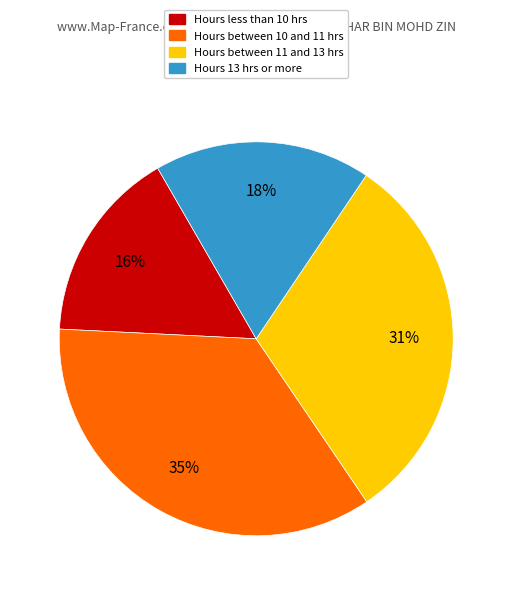

To the nearest percent, what is the difference between the largest and smallest slice percentages?

19%